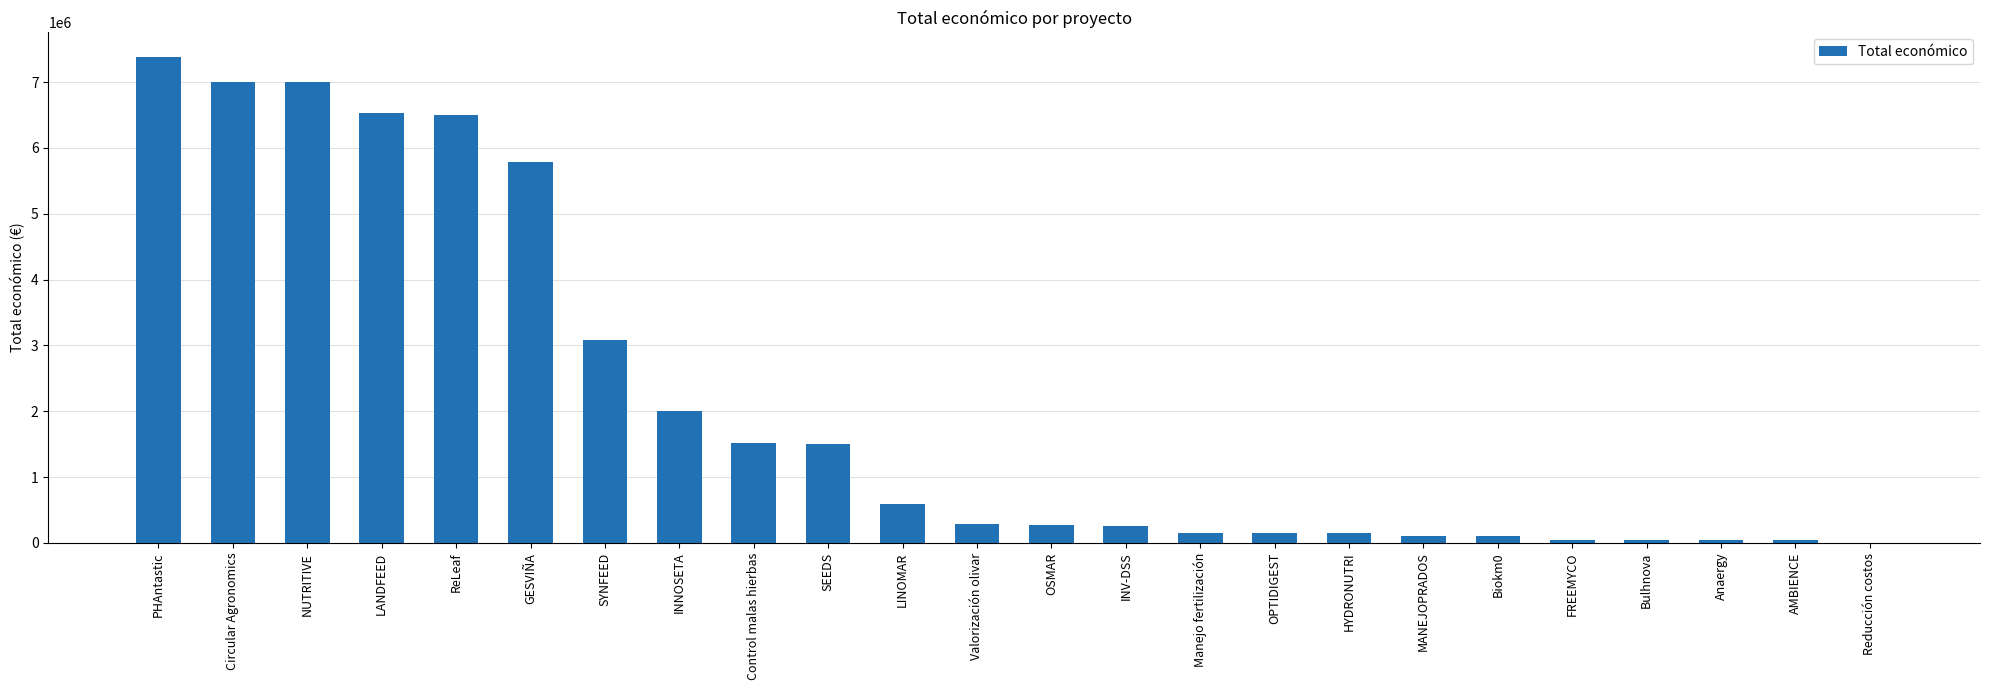

What is the average value?

2108141